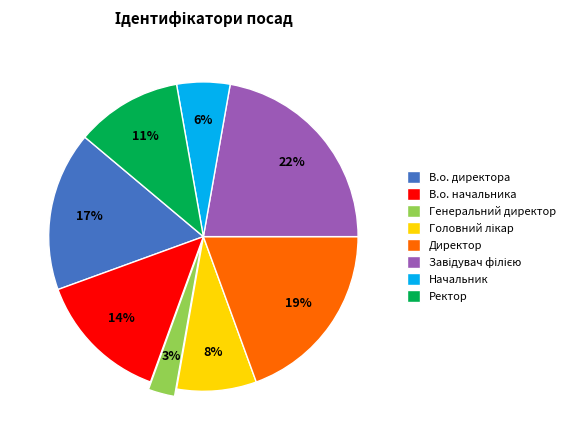

To the nearest percent, what is the combined percentage of Ректор and В.о. начальника?

25%